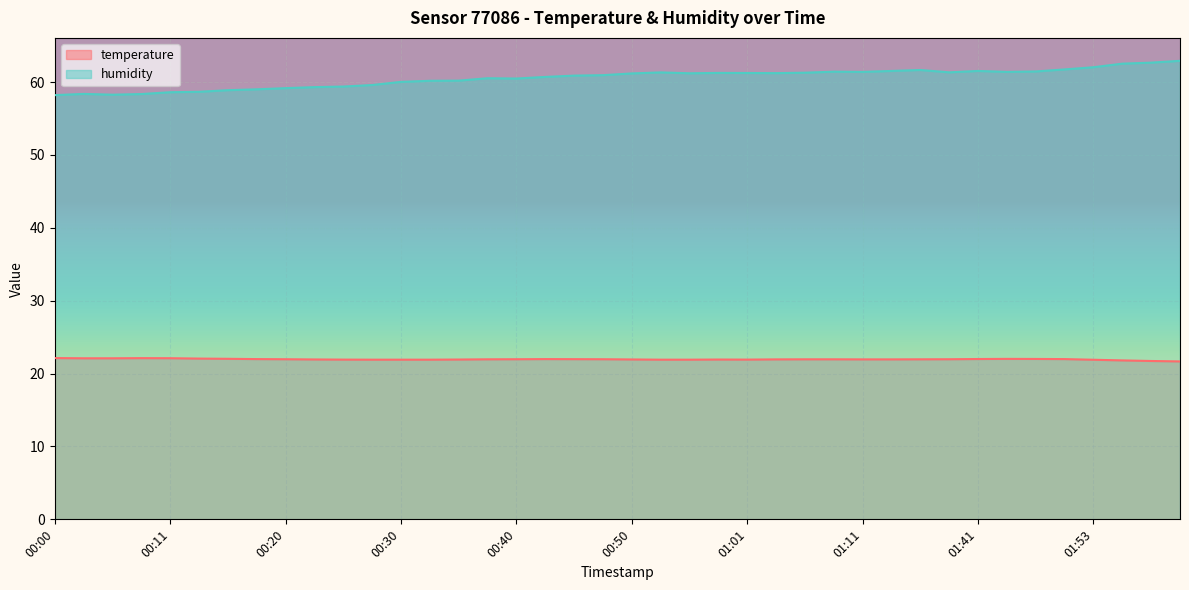

True or false: humidity has more than 0 points higher than both neighbors.

True